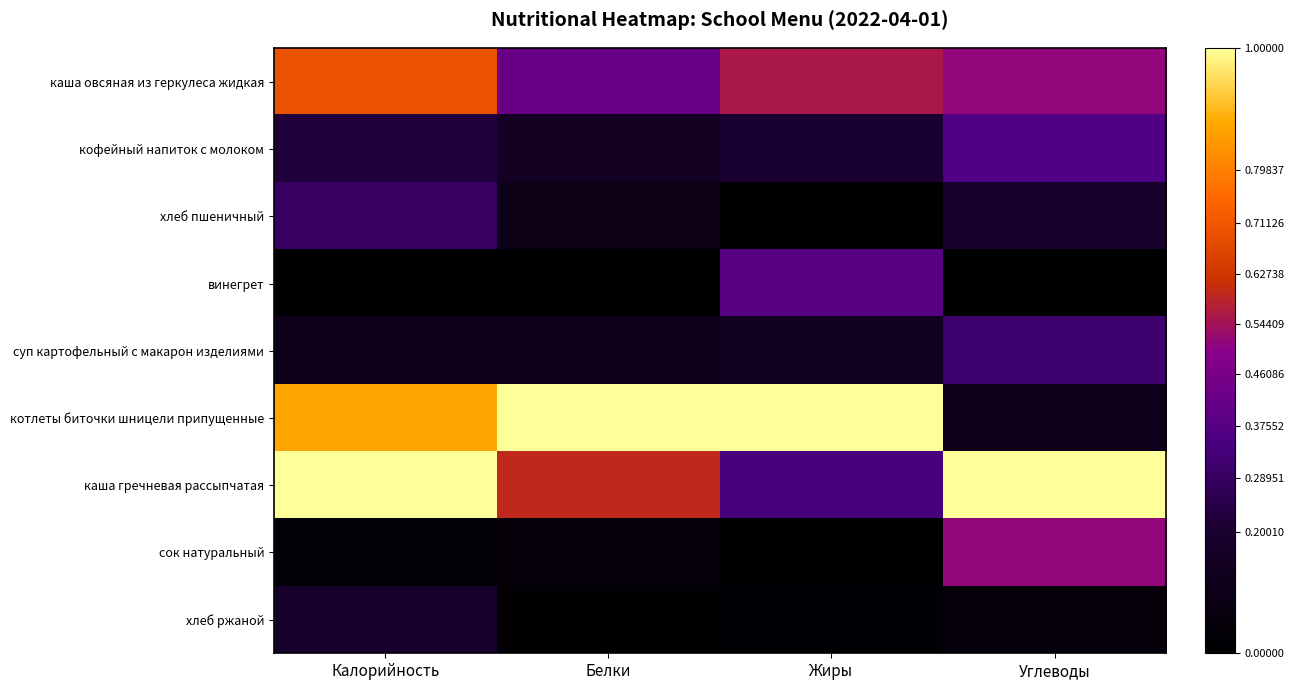

What is the total value across all series at Жиры?

2.7